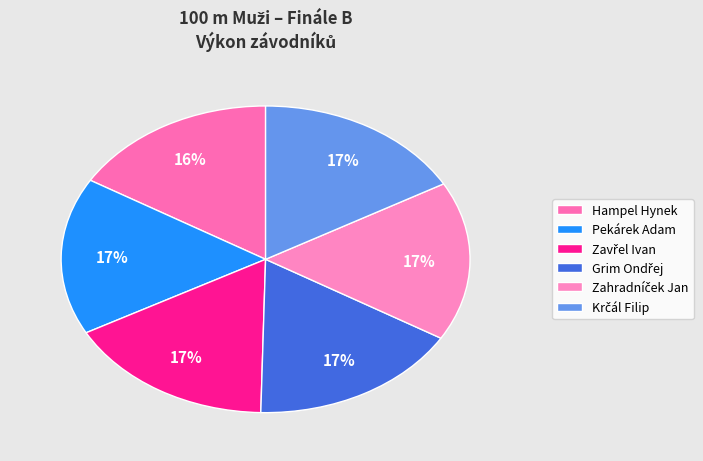

Which slice is the smallest?

Hampel Hynek